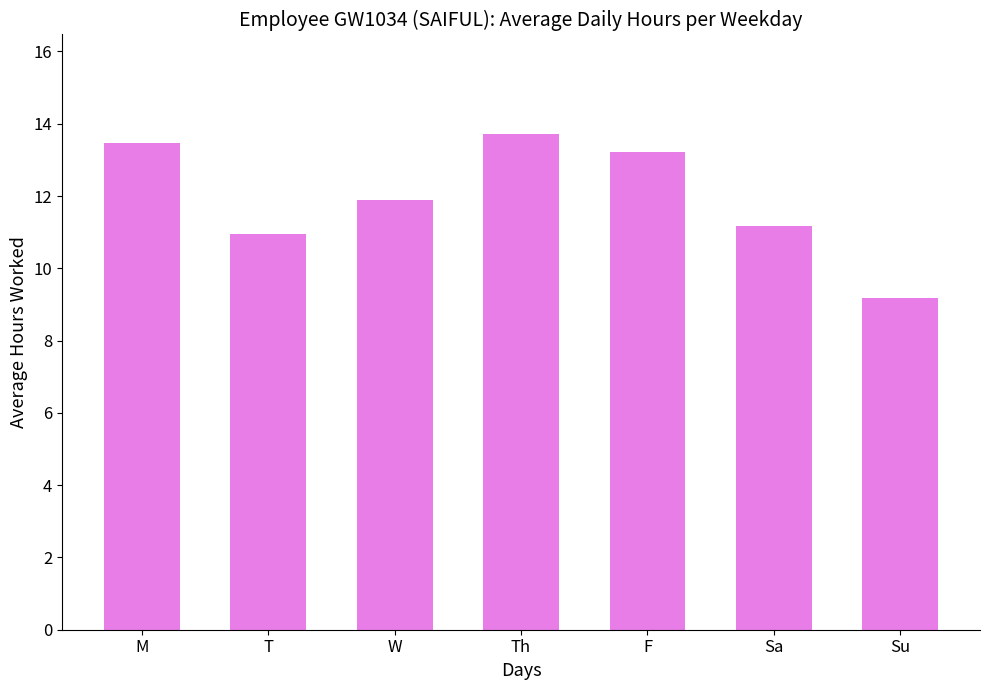

What is the ratio of the value at T to the value at Sa?

1.0